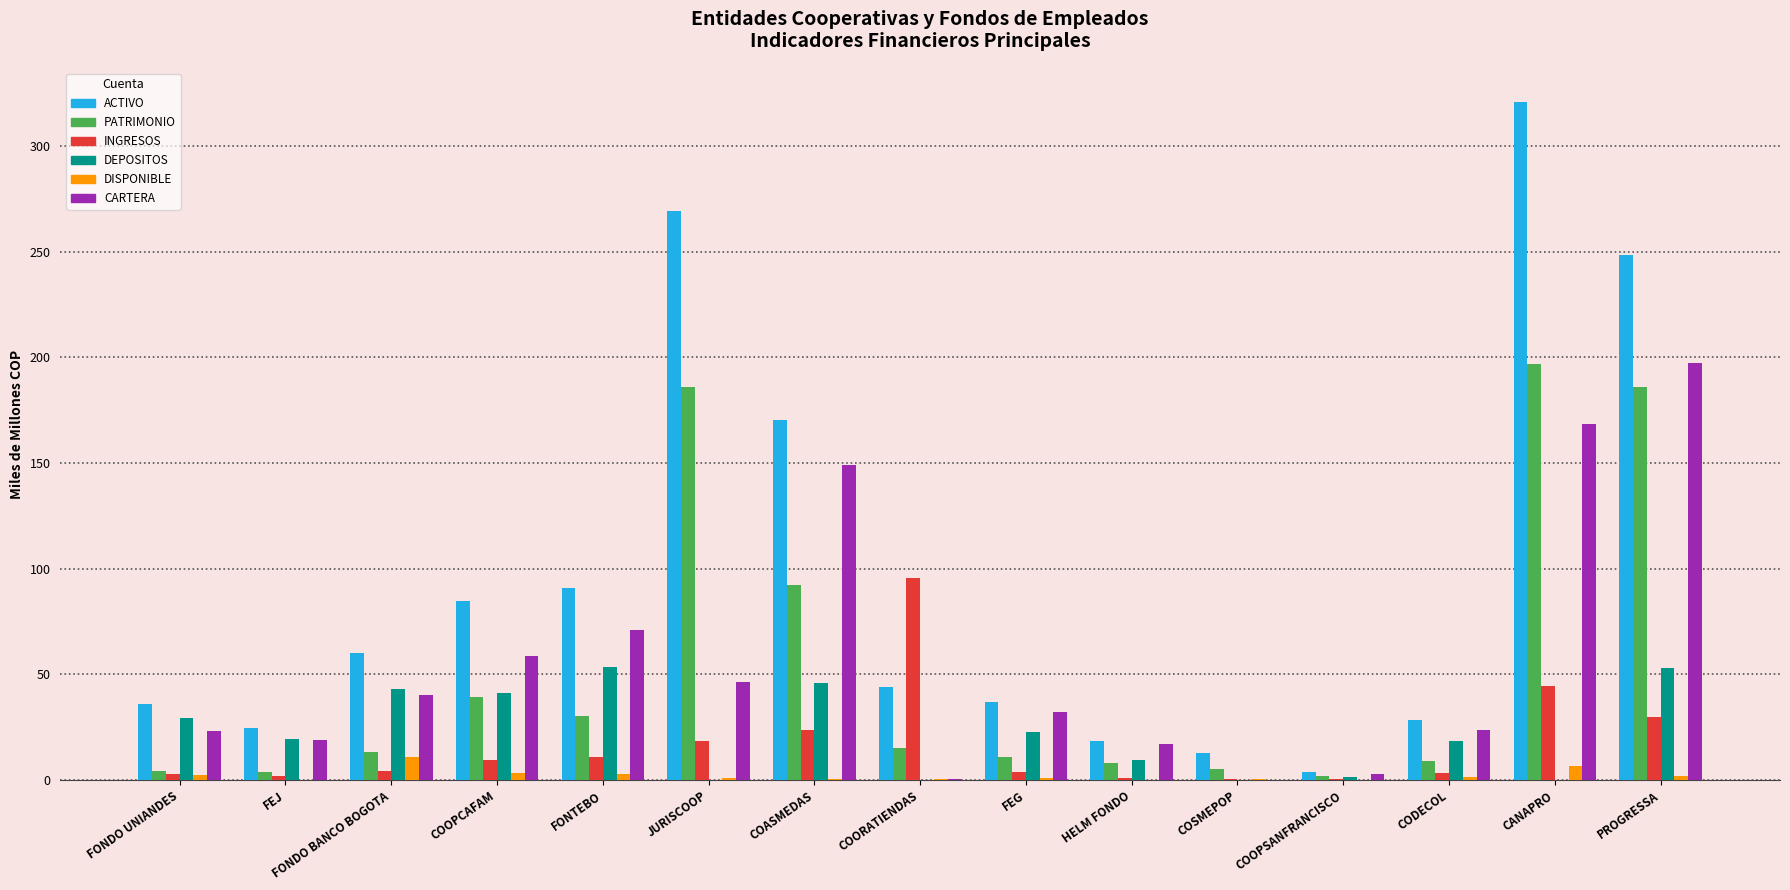

Which series has the largest total across all categories?

ACTIVO